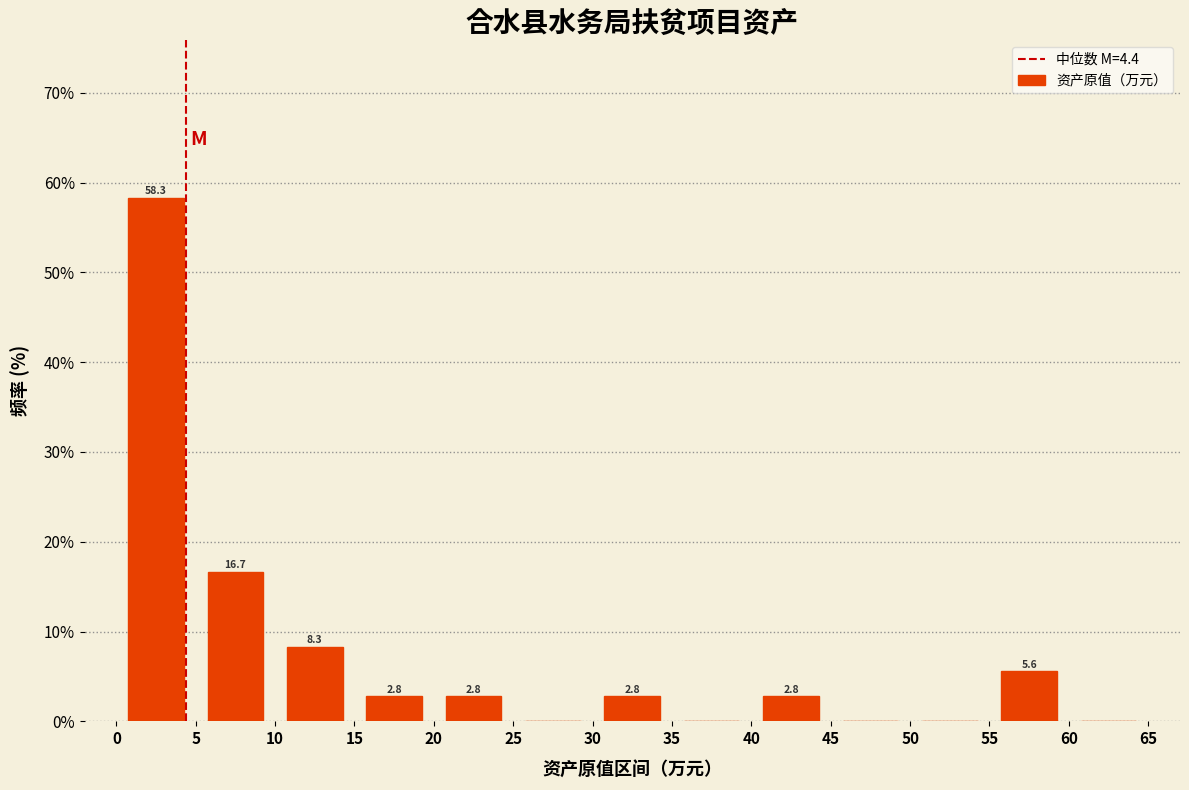

Which range on the x-axis has the tallest bar?

0 to 5